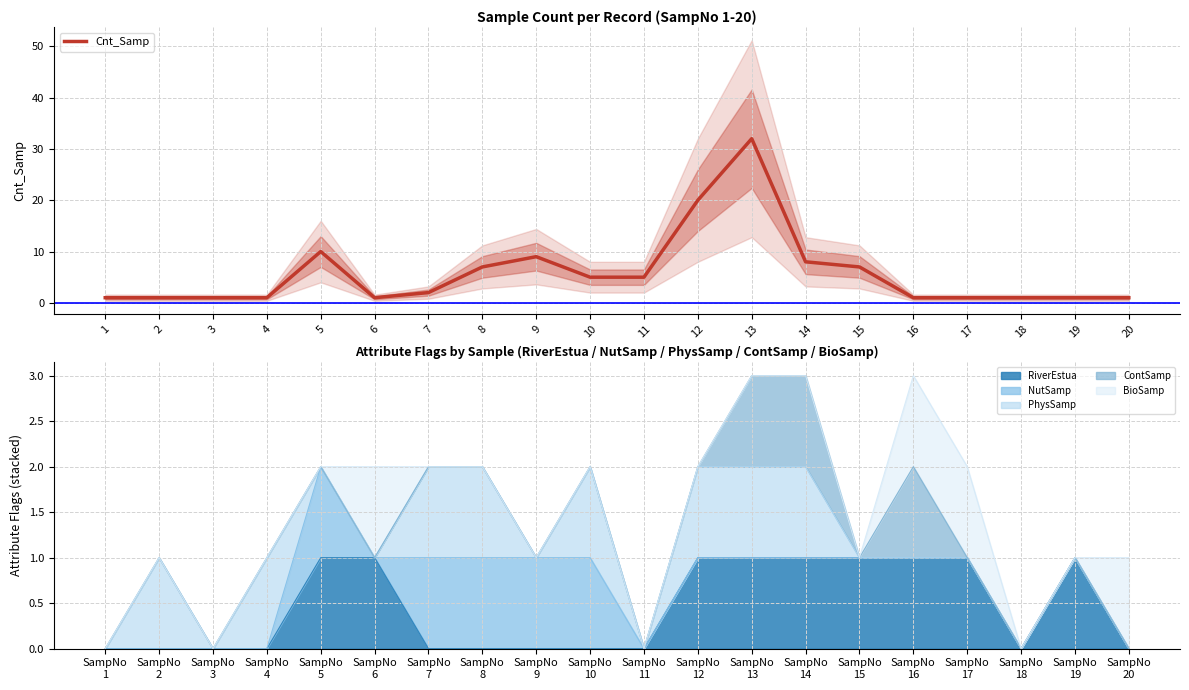

Reading right to left, what are all the values shown in this chart?

20=1	19=1	18=1	17=1	16=1	15=7	14=8	13=32	12=20	11=5	10=5	9=9	8=7	7=2	6=1	5=10	4=1	3=1	2=1	1=1